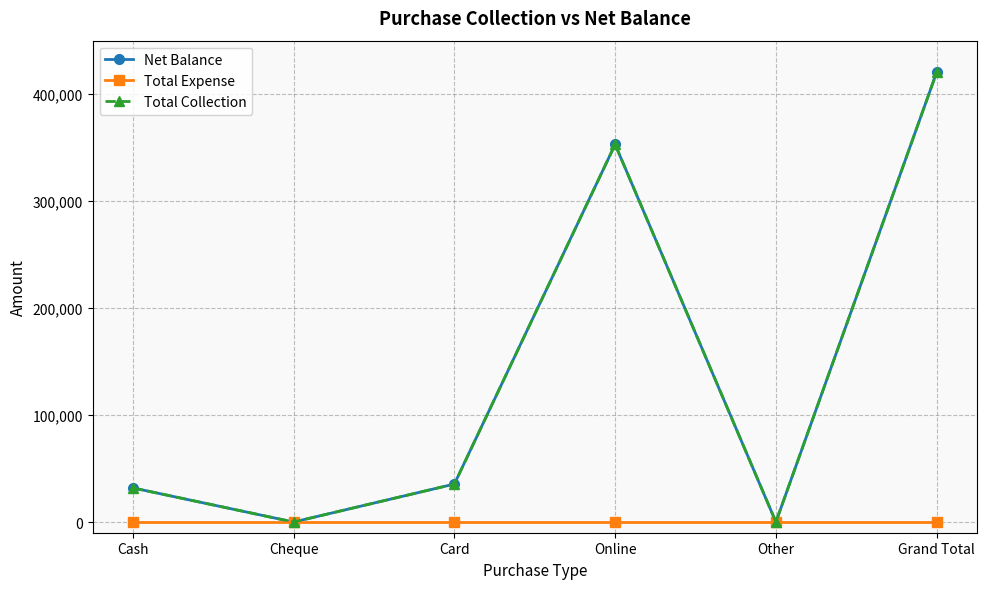

True or false: Net Balance and Total Collection intersect in this chart.

False